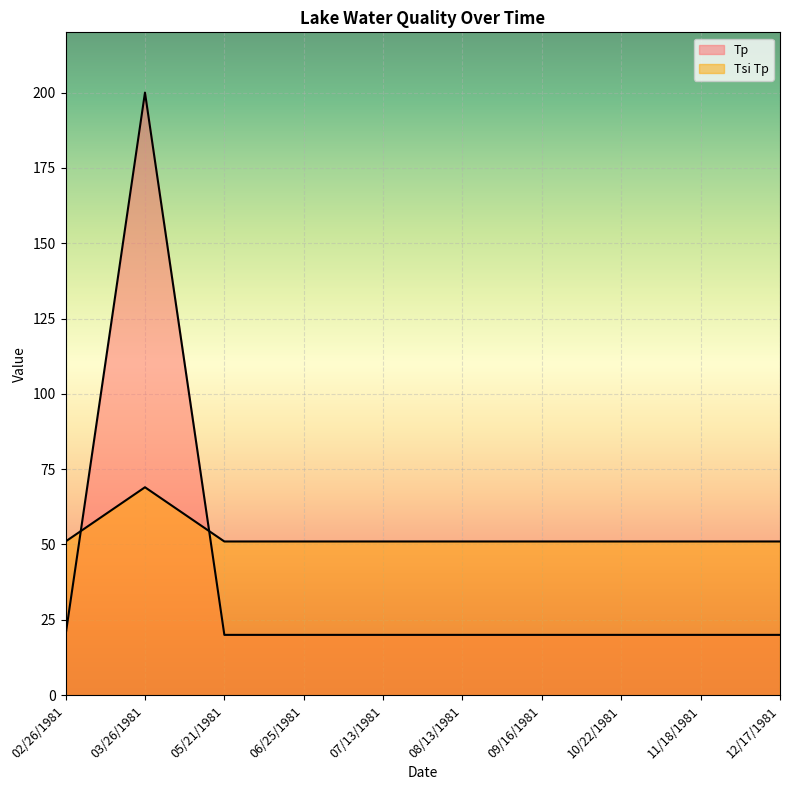

What is the label of the 1st point from the right?

12/17/1981